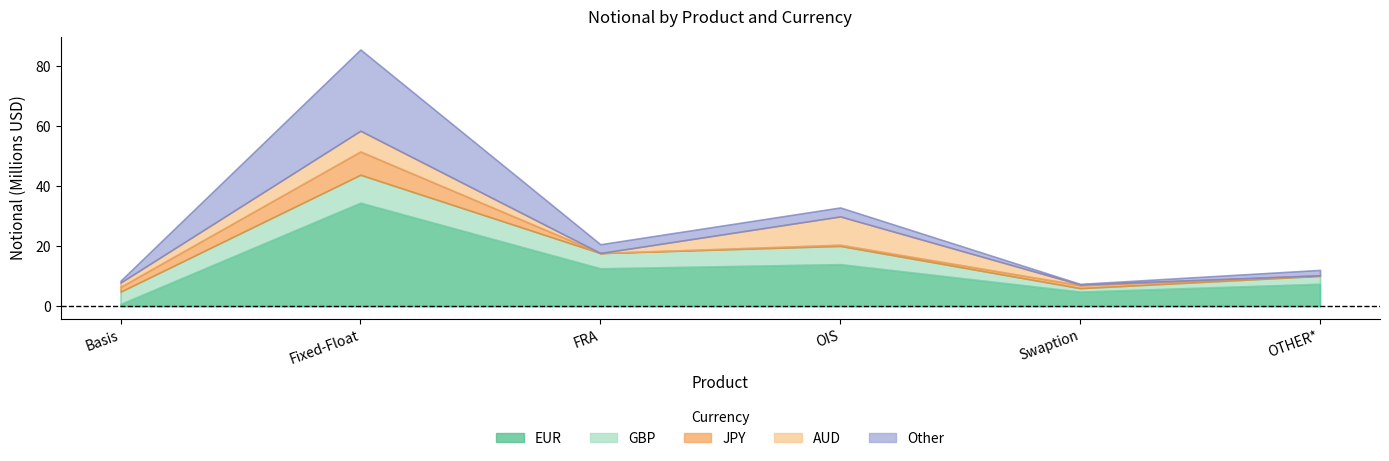

How many lines are shown in the chart?

5